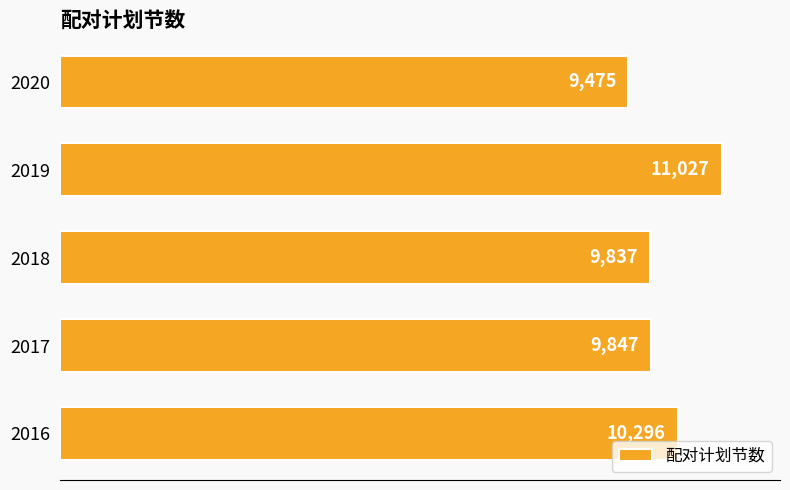

What is the sum of all values?

50482